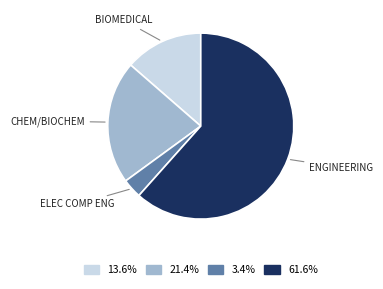

How many slices are in this pie chart?

4